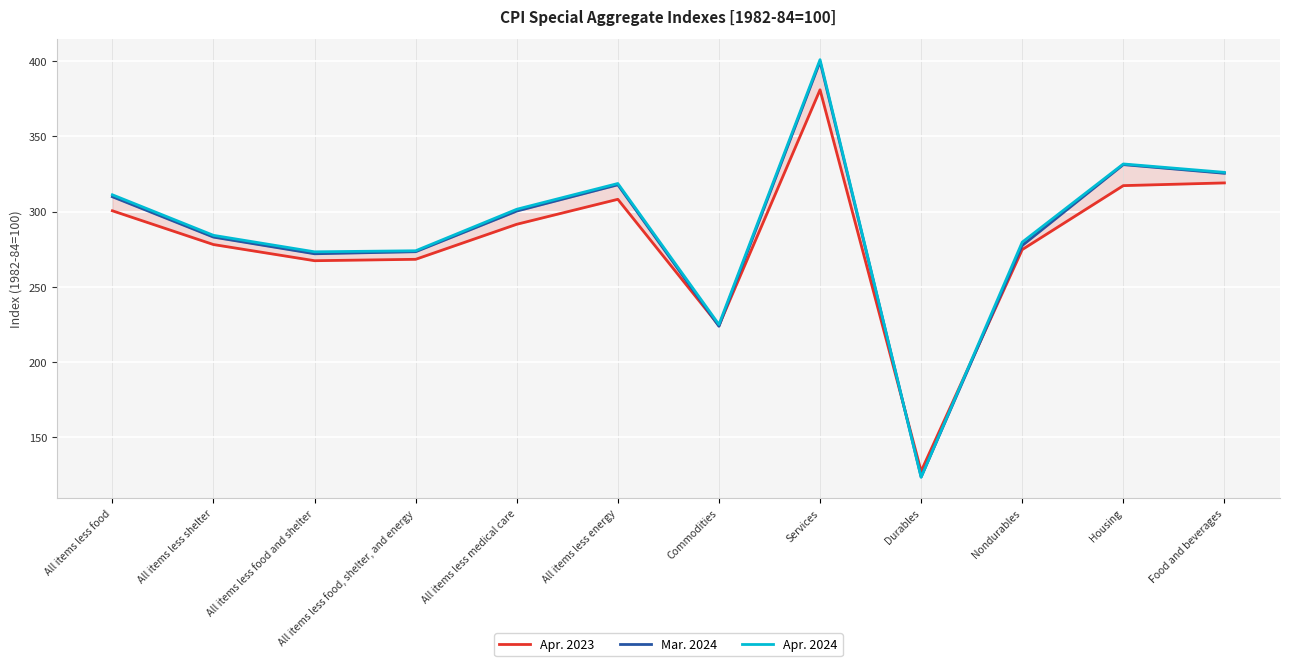

Count the number of data series in this chart.

3